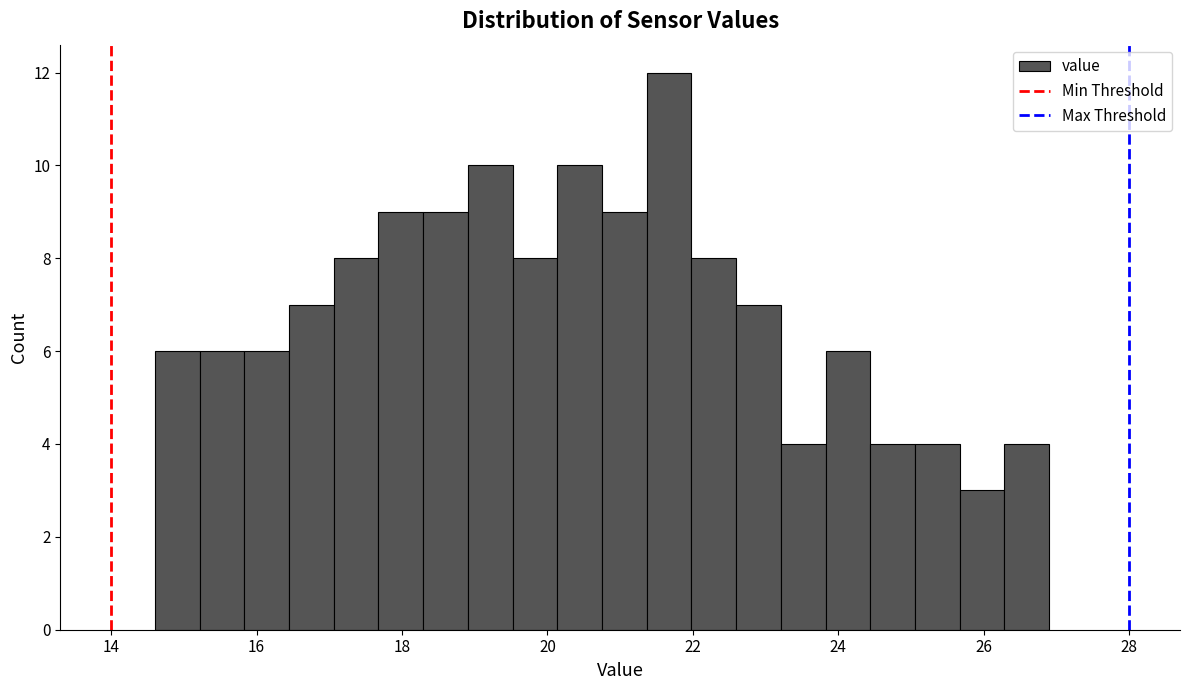

Around what value on the x-axis is the tallest bar? Give the approximate position of its centre, as read against the axis.

21.6